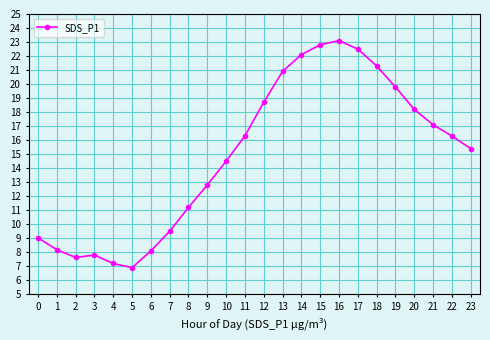

Count the number of categories in the chart.

24